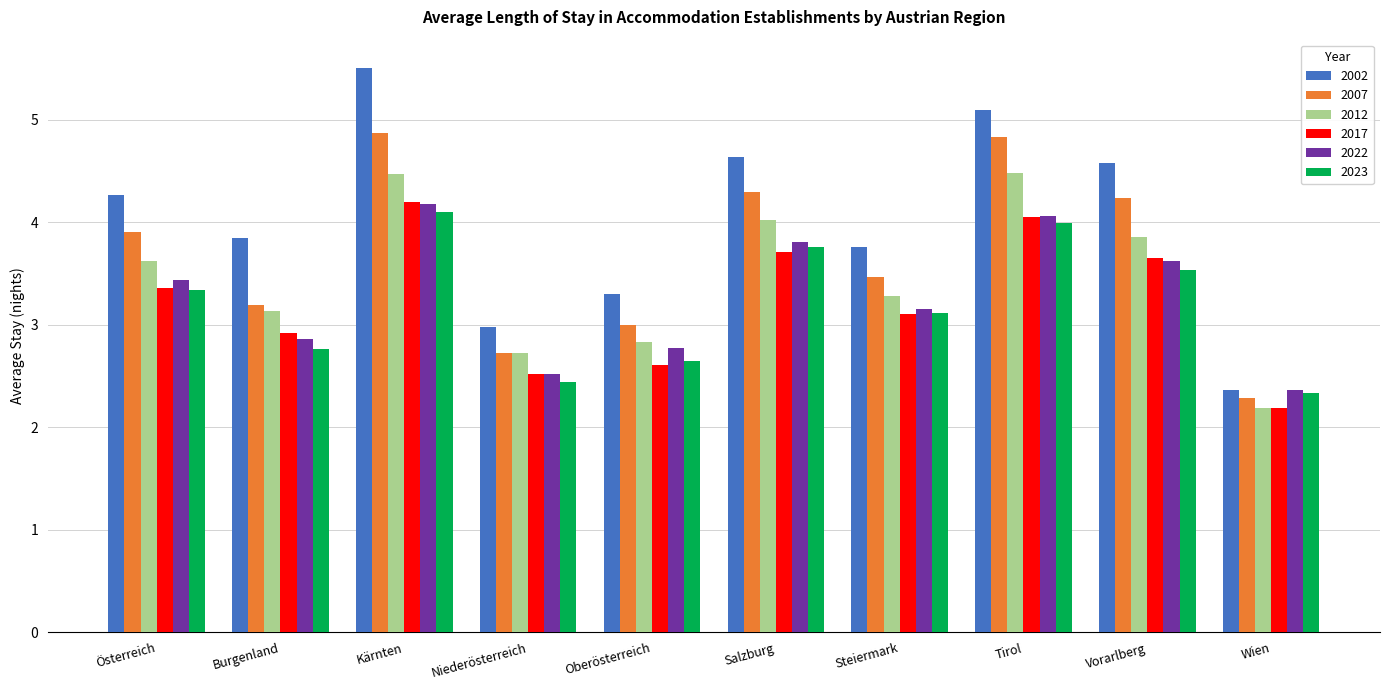

Reading left to right, transcribe all the data shown in this chart.

2002: 4.3	3.8	5.5	3.0	3.3	4.6	3.8	5.1	4.6	2.4
2007: 3.9	3.2	4.9	2.7	3.0	4.3	3.5	4.8	4.2	2.3
2012: 3.6	3.1	4.5	2.7	2.8	4.0	3.3	4.5	3.9	2.2
2017: 3.4	2.9	4.2	2.5	2.6	3.7	3.1	4.1	3.7	2.2
2022: 3.4	2.9	4.2	2.5	2.8	3.8	3.2	4.1	3.6	2.4
2023: 3.3	2.8	4.1	2.4	2.6	3.8	3.1	4.0	3.5	2.3